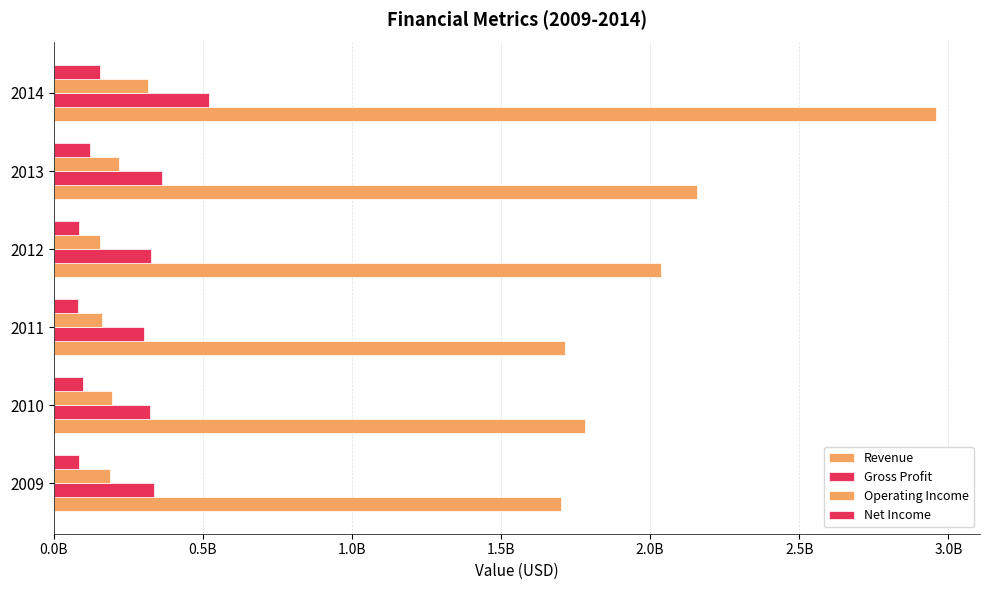

What are all the series names shown in the legend?

Revenue, Gross Profit, Operating Income, Net Income